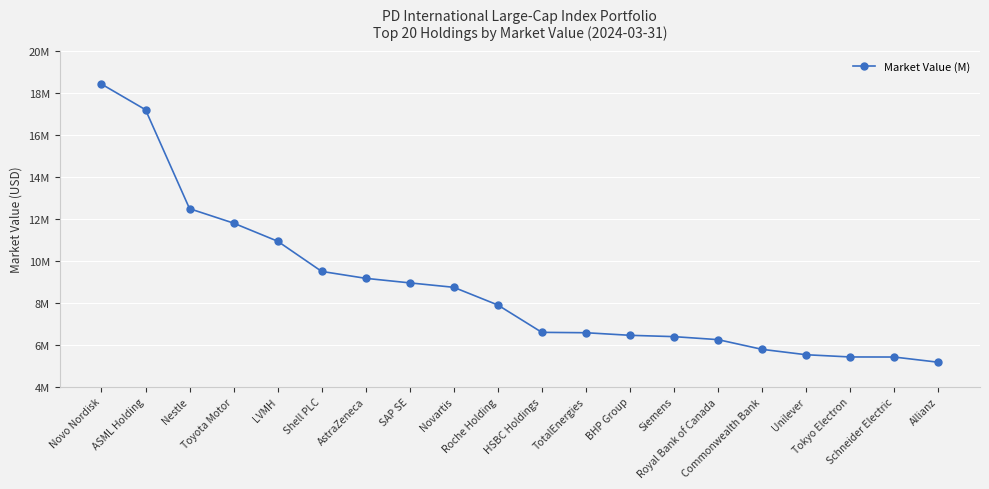

What is the sum of all values?

174621100.4